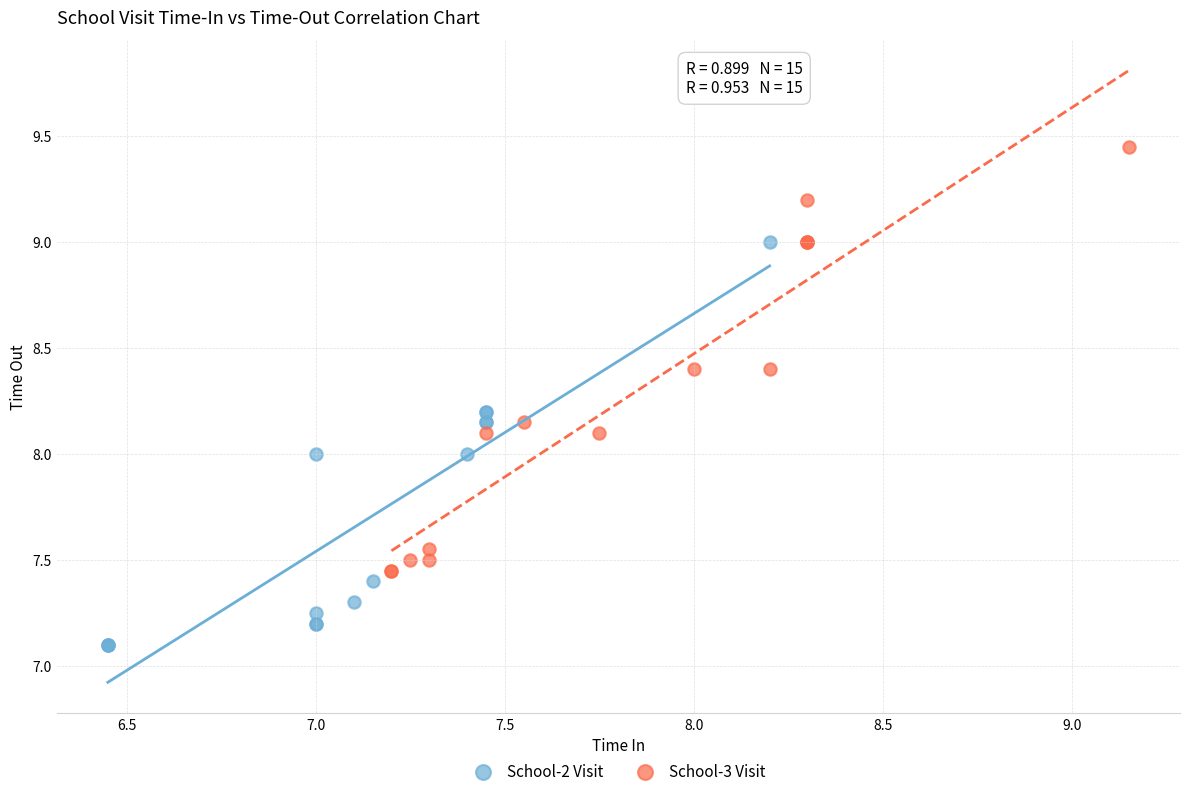

Which series reaches the minimum Y coordinate?

School-2 Visit